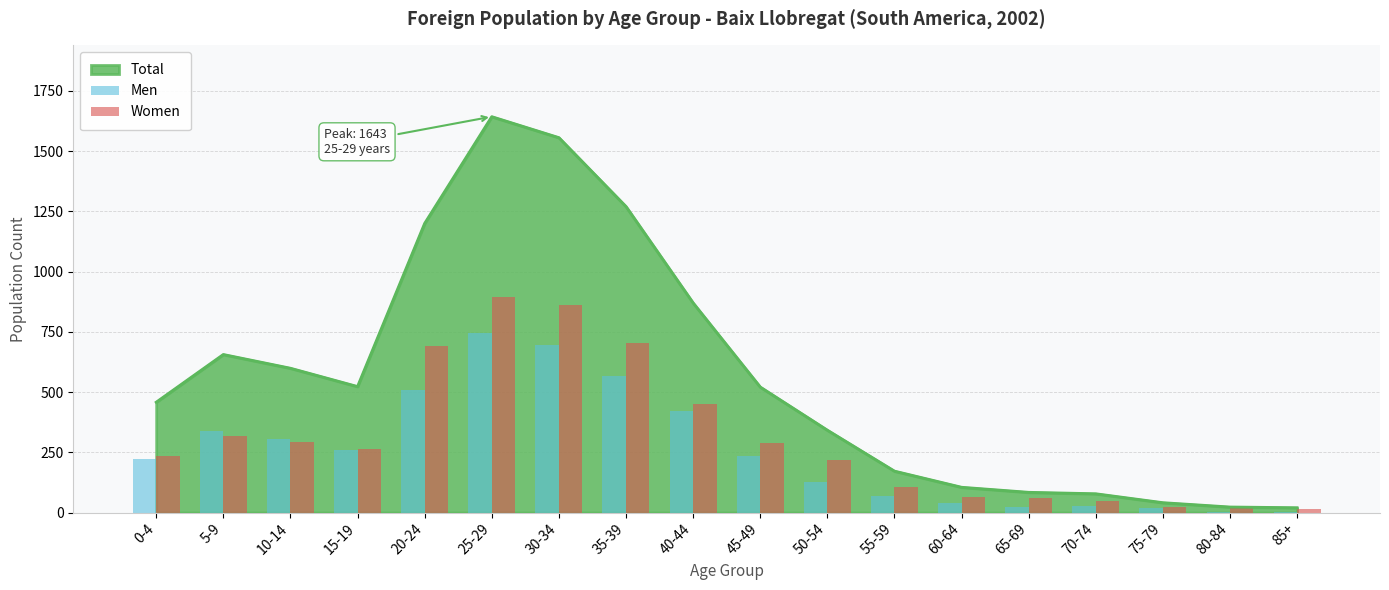

At which label is Total closest to 831?

40-44